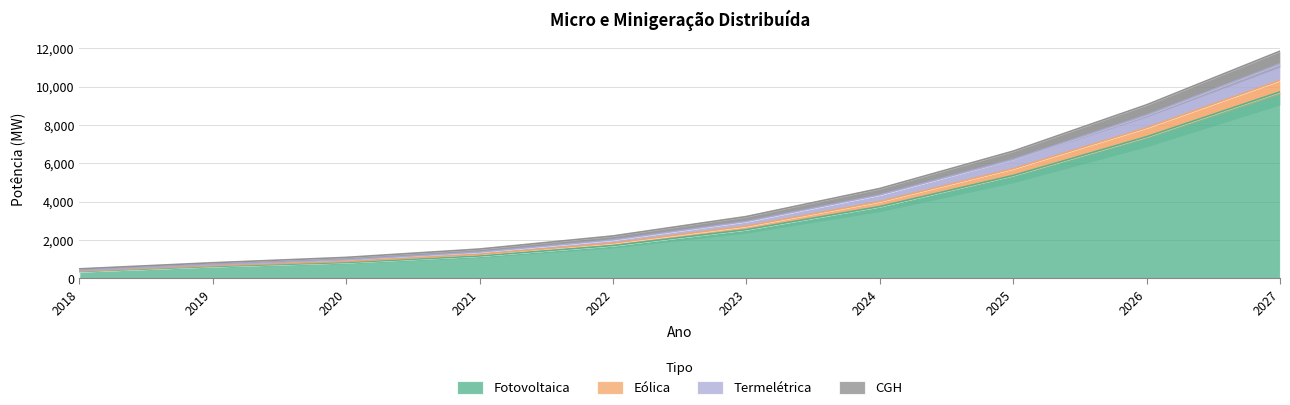

True or false: CGH and Eólica cross at least once.

False